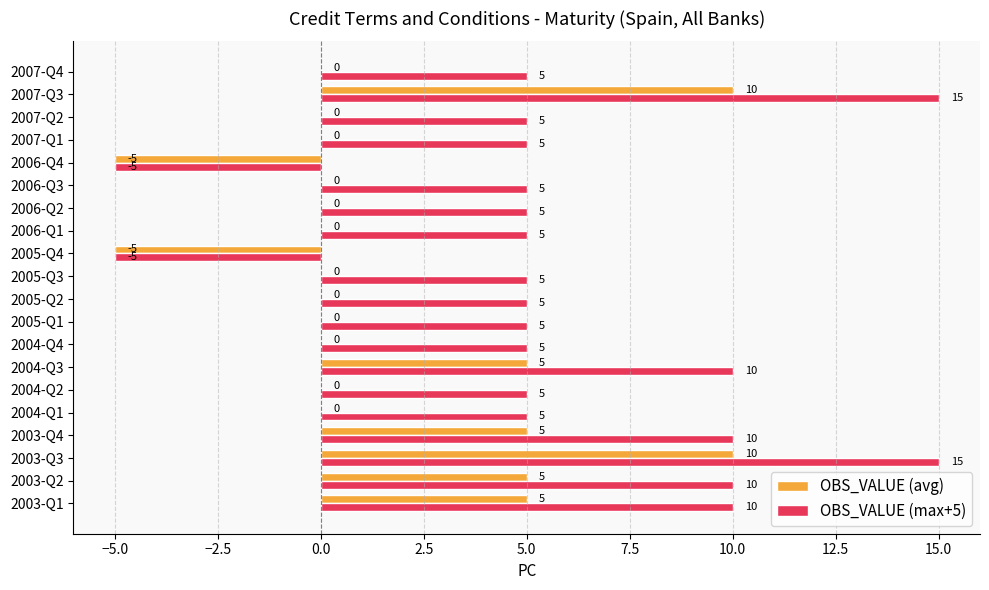

True or false: OBS_VALUE (avg) has a value of 10 at 2003-Q3.

True